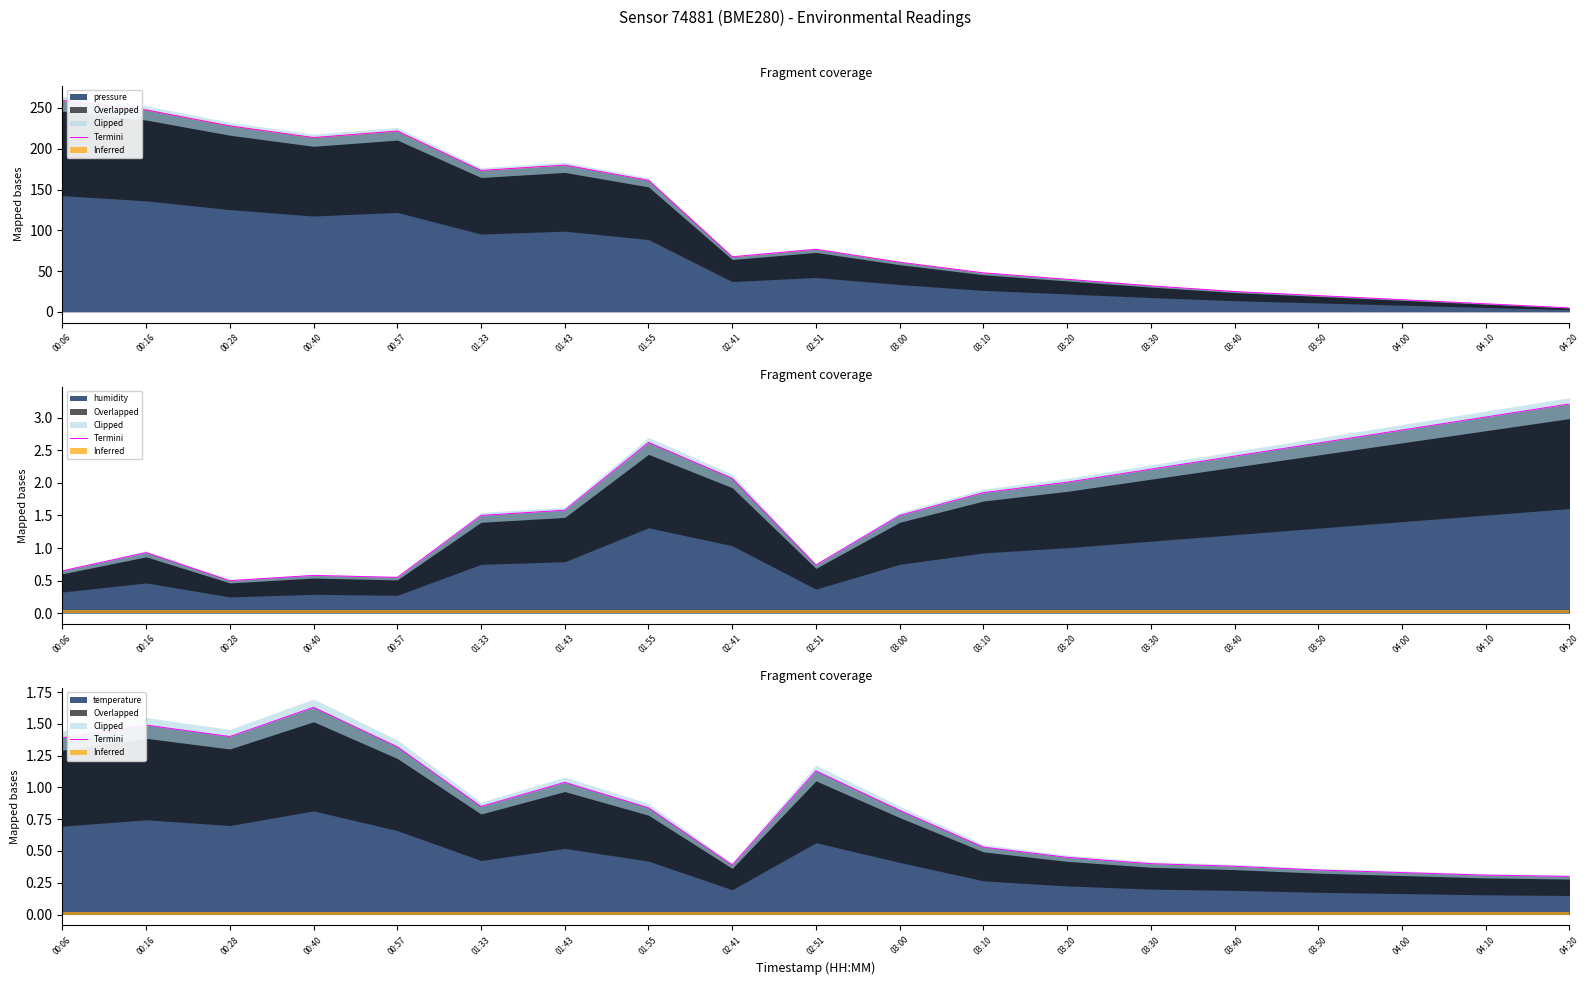

Between 03:40 and 00:40, which is larger?

00:40